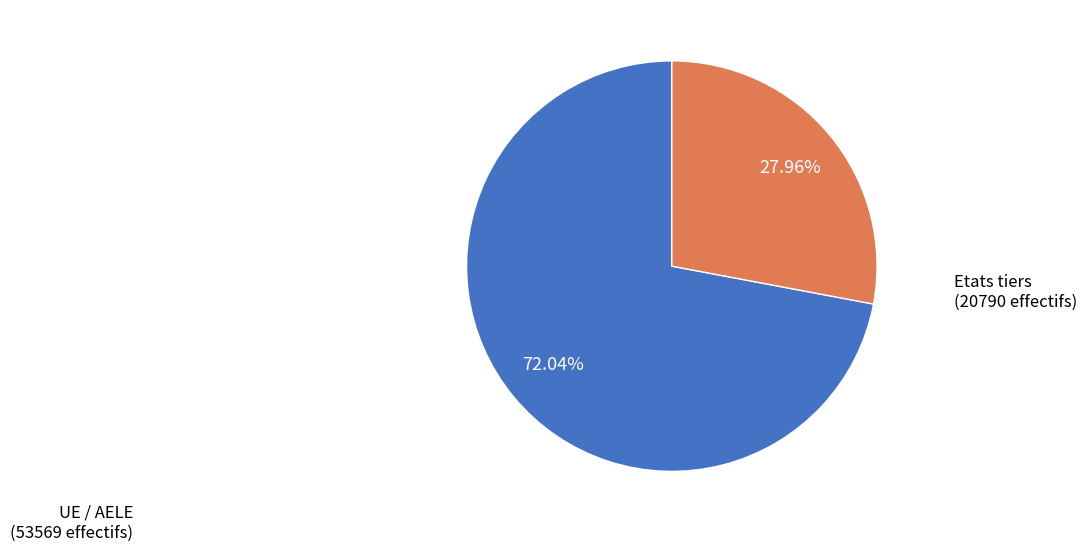

Does any single category account for the majority?

Yes